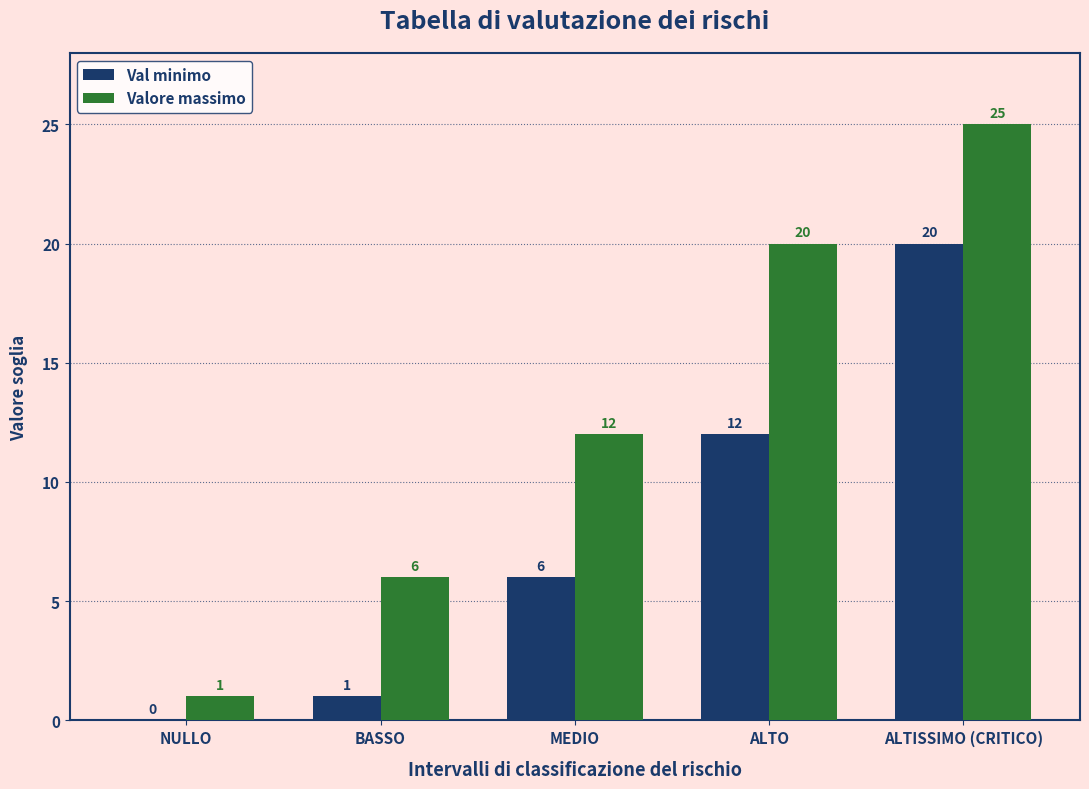

Reading left to right, extract all data points from this chart.

Val minimo: 0	1	6	12	20
Valore massimo: 1	6	12	20	25